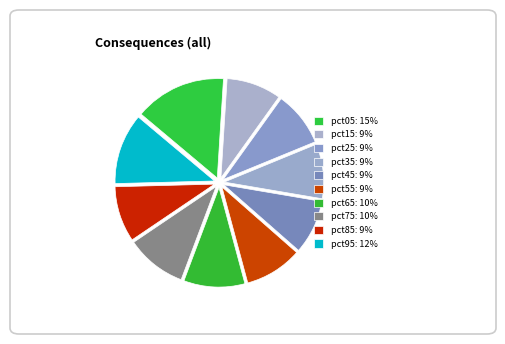

Is pct35 the majority of the pie?

No